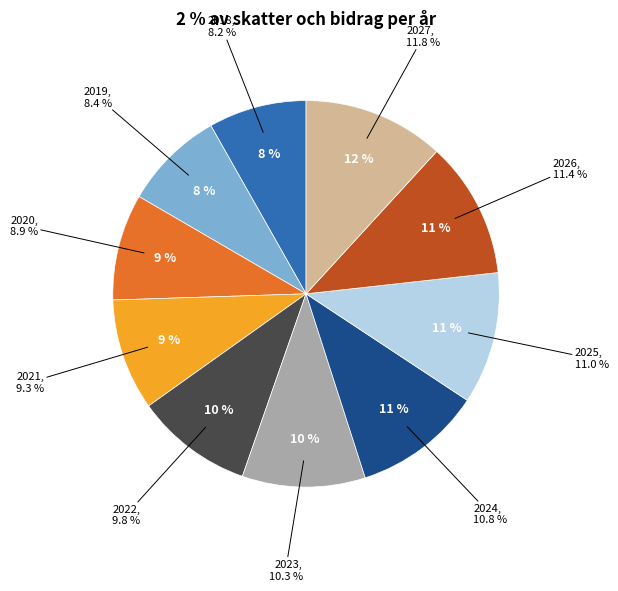

What is the total percentage of 2025 and 2024?

21.8%